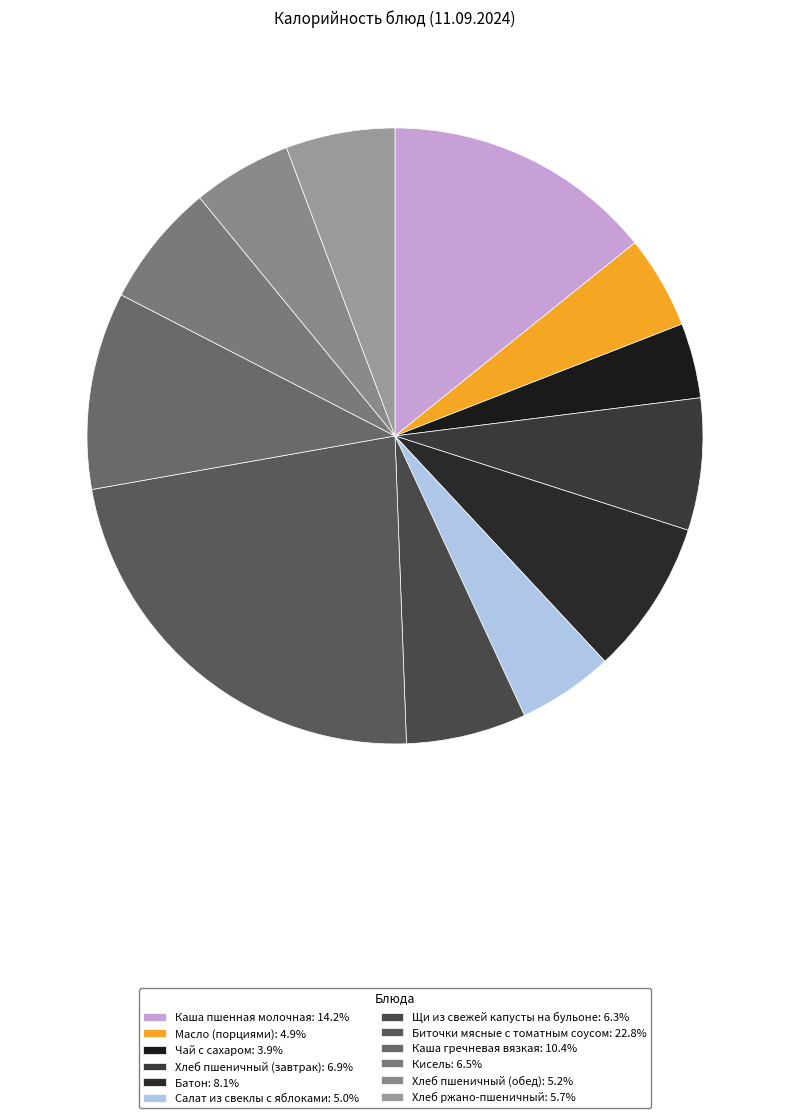

Which category has the biggest portion of the pie?

Биточки мясные с томатным соусом